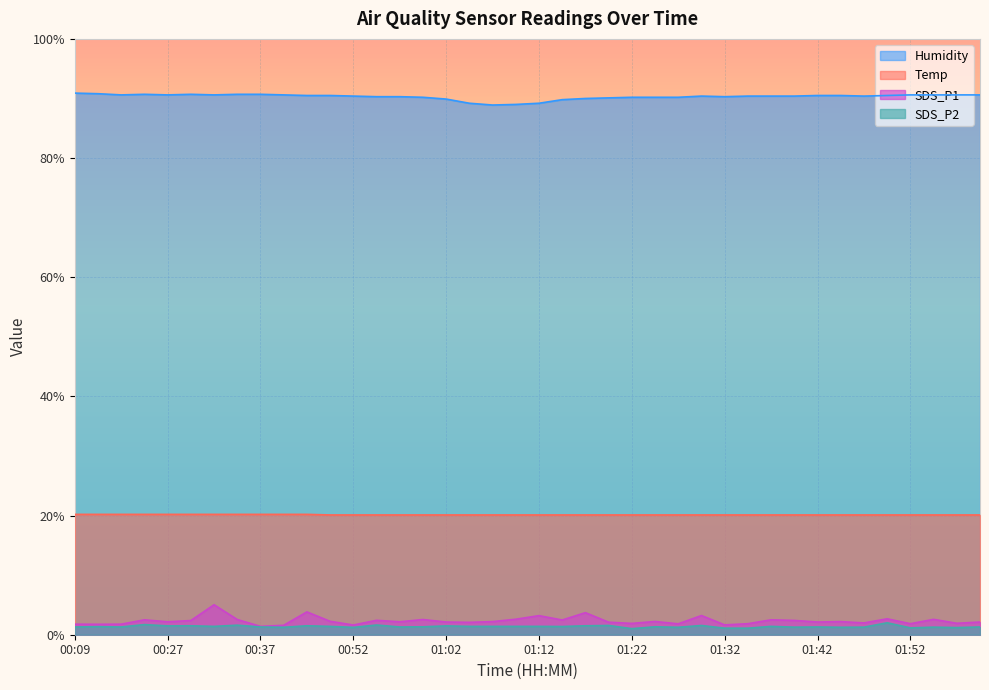

How many values in the Humidity series are below 90?

6